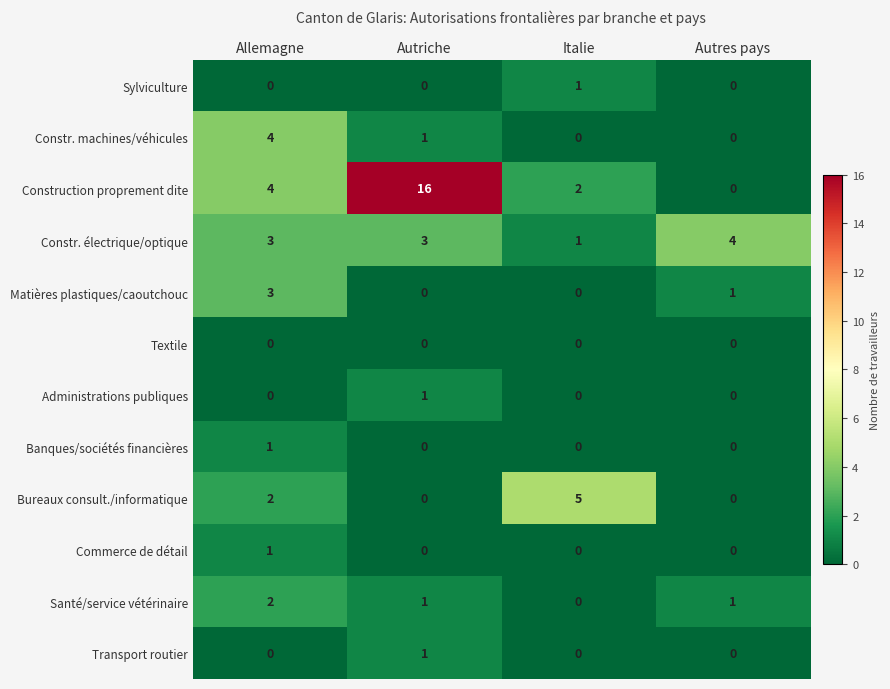

True or false: Administrations publiques has a value of 0 at Allemagne.

True